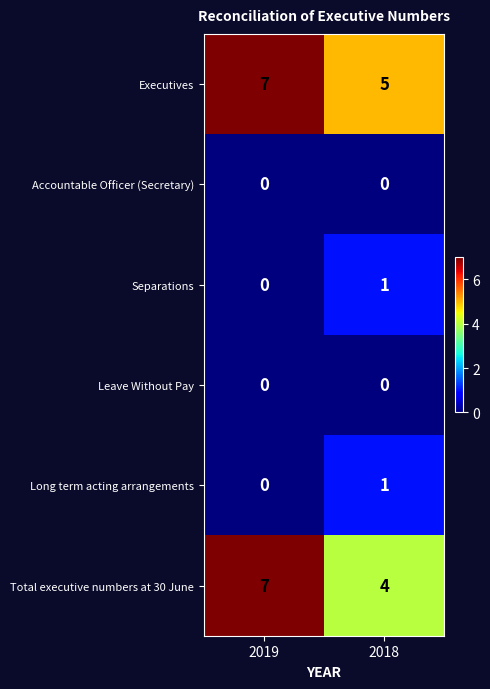

How many distinct data groups are displayed?

6